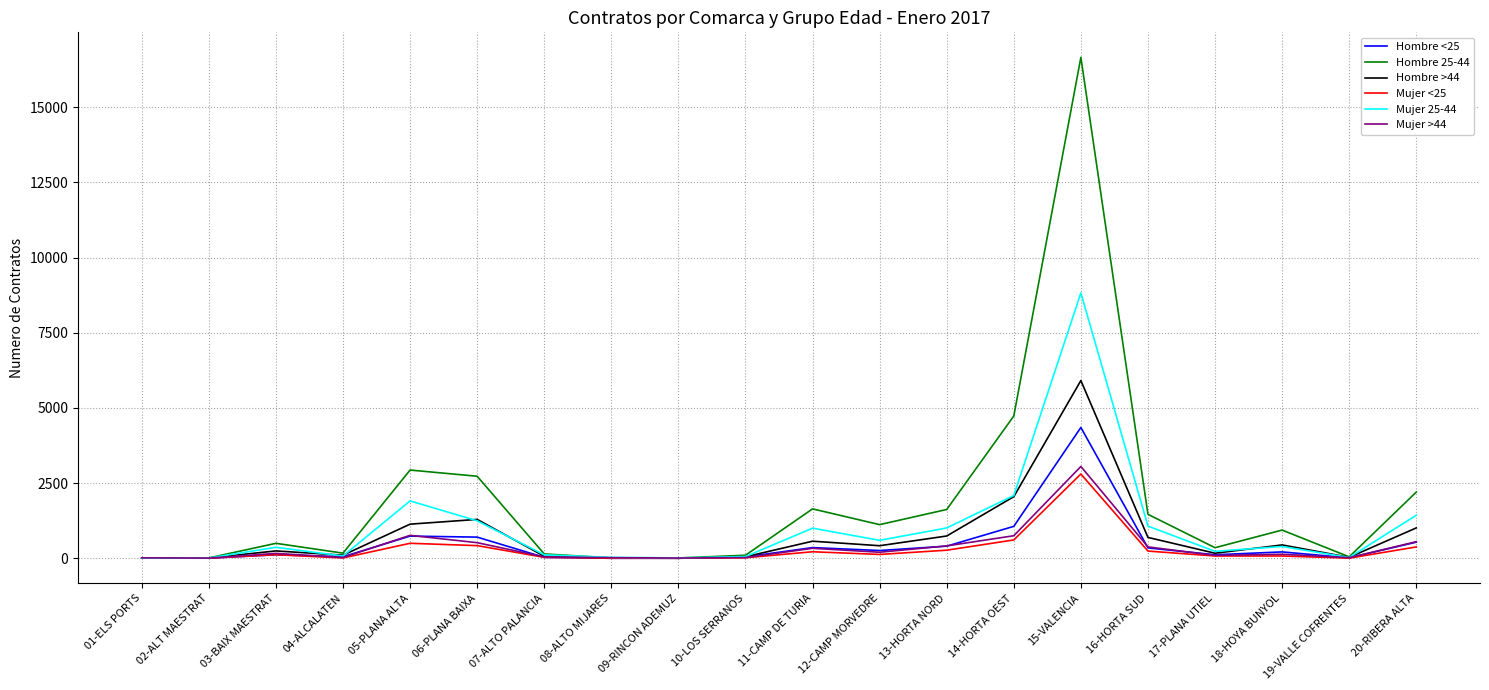

What position from the left is 02-ALT MAESTRAT?

2